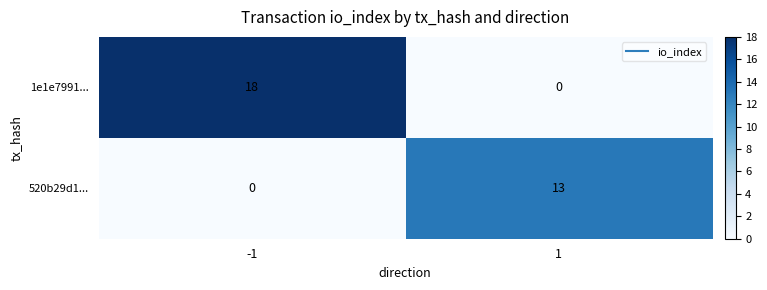

Which series has the largest total across all categories?

1e1e7991...